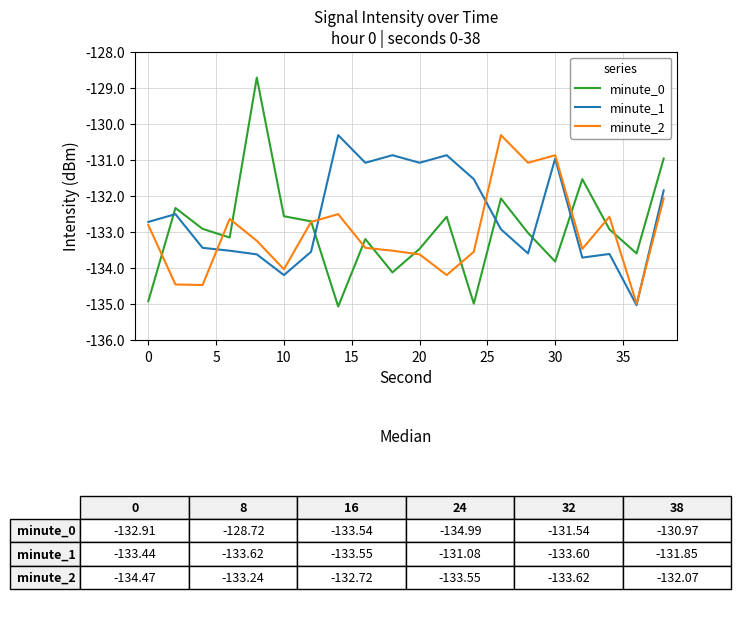

True or false: minute_1 and minute_0 intersect in this chart.

True